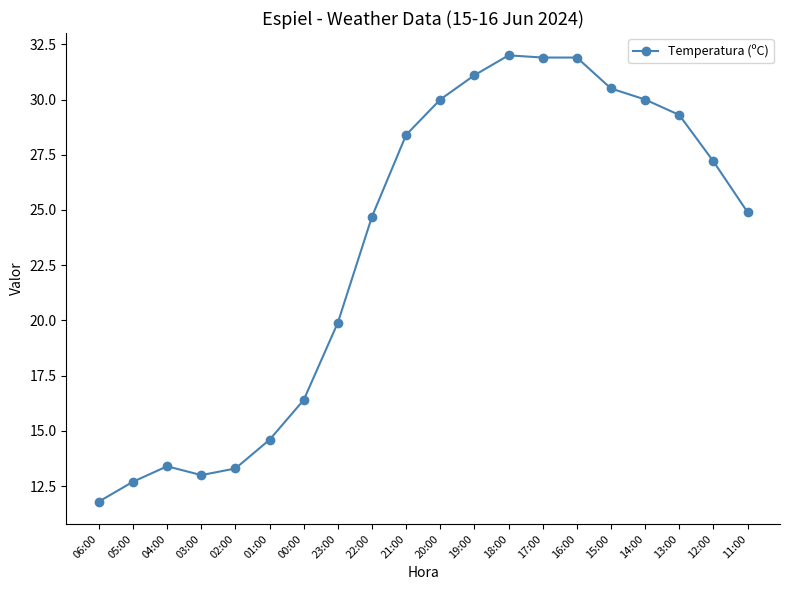

Reading right to left, transcribe all the data shown in this chart.

24.9	27.2	29.3	30.0	30.5	31.9	31.9	32.0	31.1	30.0	28.4	24.7	19.9	16.4	14.6	13.3	13.0	13.4	12.7	11.8